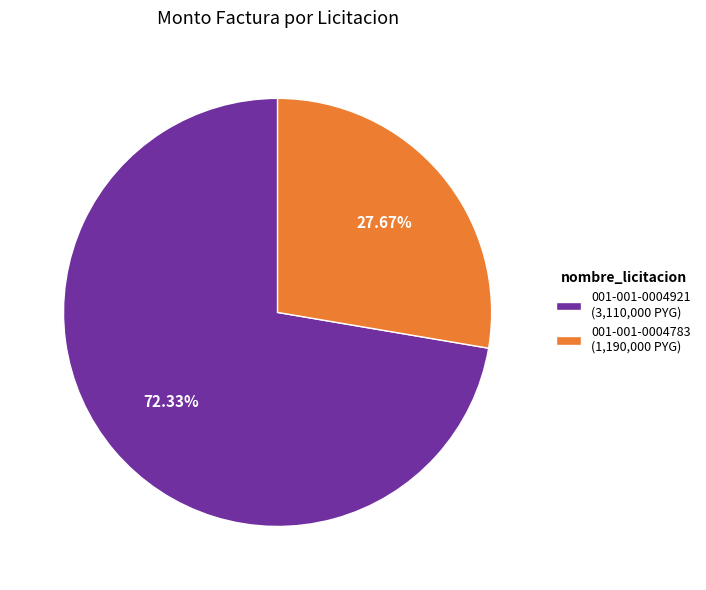

Approximately how many times larger is the value at 001-001-0004921 (3,110,000 PYG) compared to 001-001-0004783 (1,190,000 PYG)?

2.6